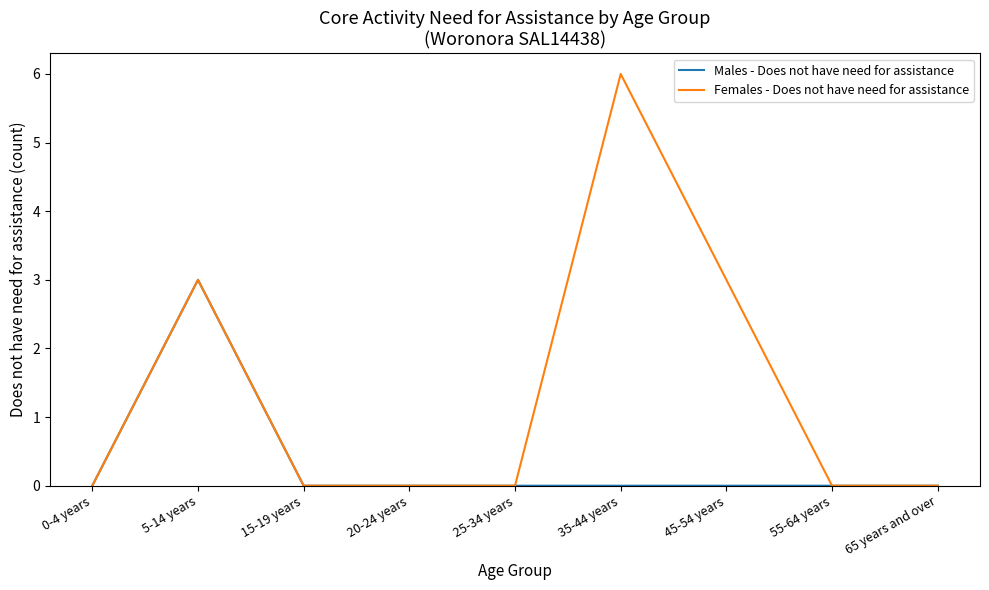

What position from the right is 15-19 years?

7